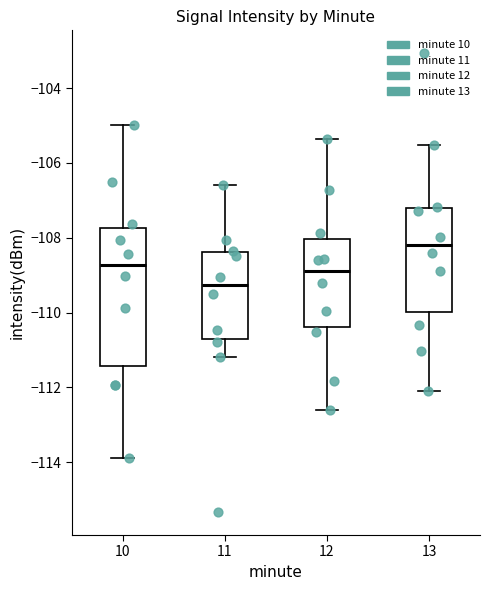

Where is the lower edge of the box at x = 13 on the y-axis? The values are not printed on the chart, so give them approximately, as read against the axis.

-110.0